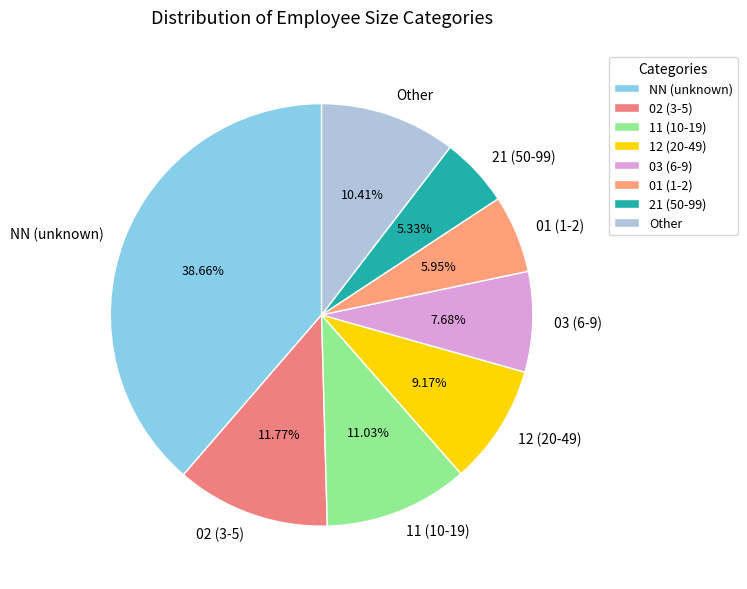

How many segments does this pie chart have?

8